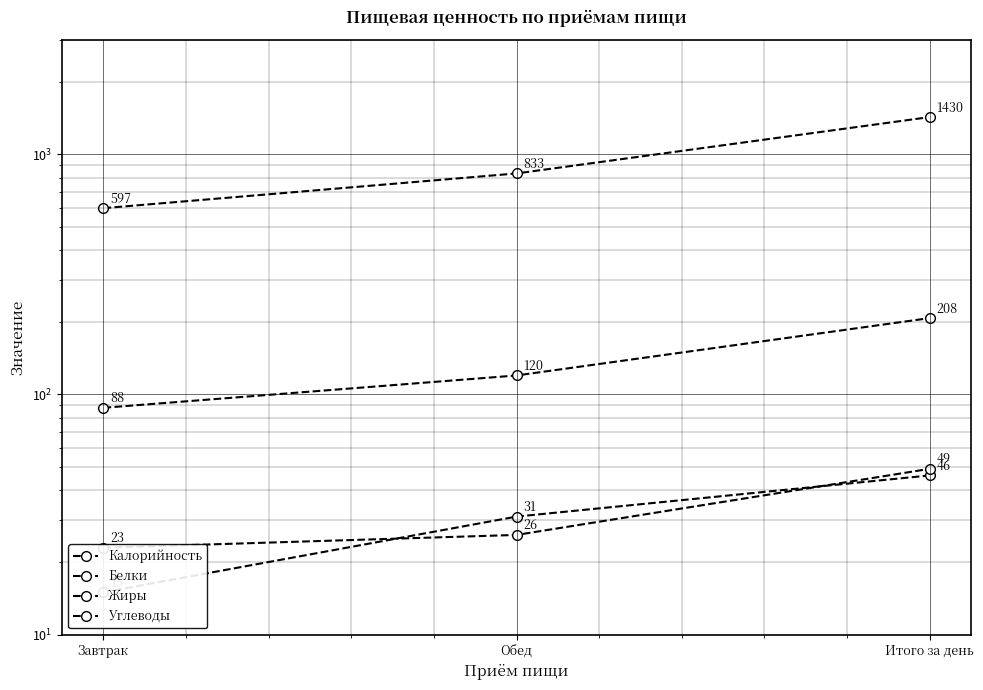

Where is Калорийность nearest to the value 1013?

Обед